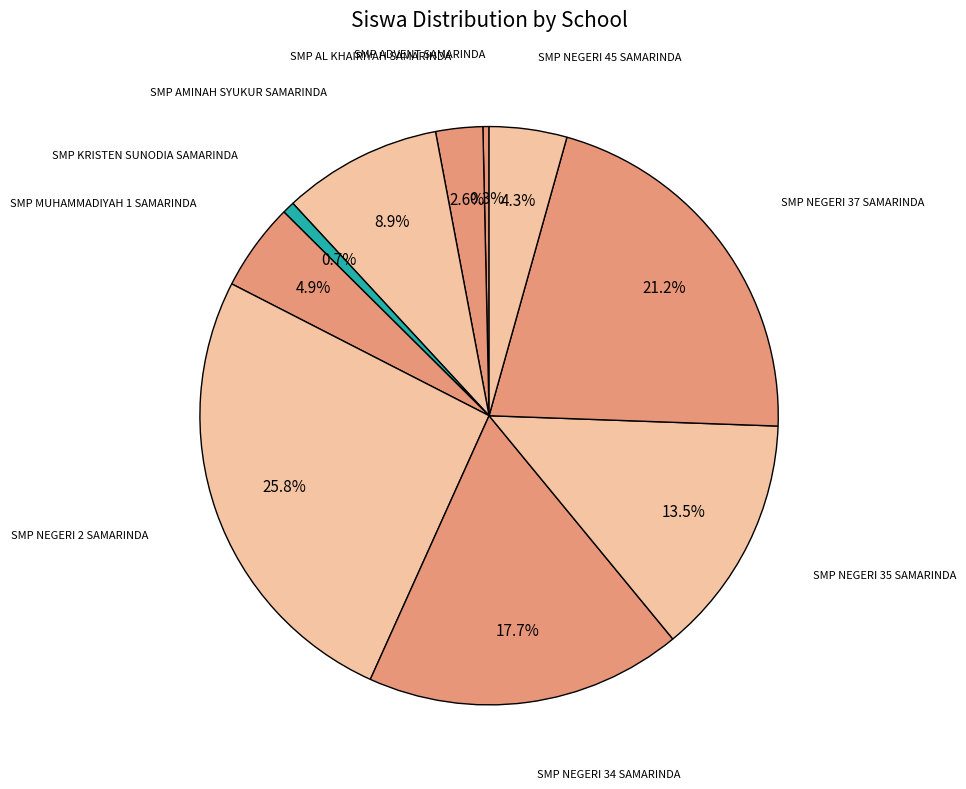

What is the largest slice in the pie chart?

SMP NEGERI 2 SAMARINDA